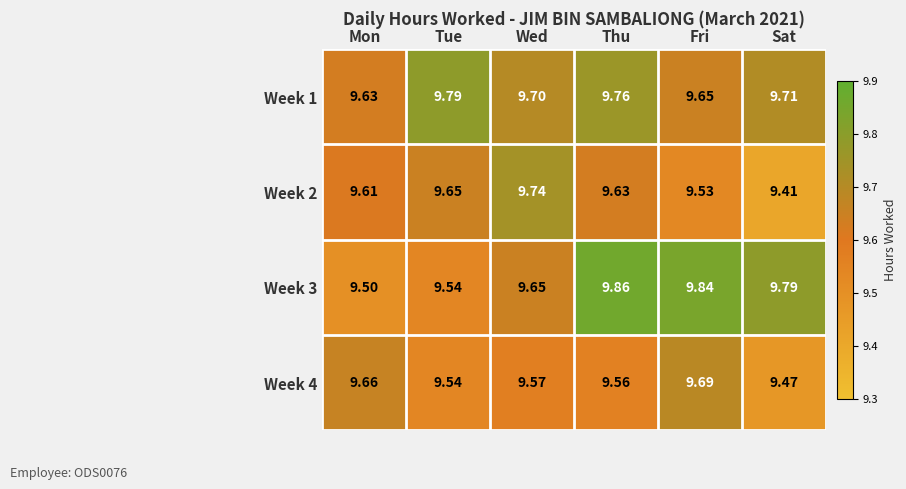

Which series has the largest range (max minus min)?

Week 3